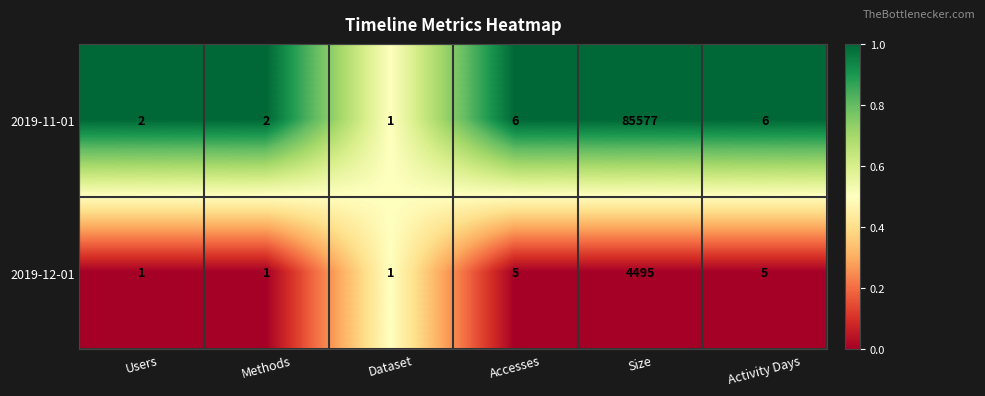

Rank the series by their average value, from highest to lowest.

2019-11-01, 2019-12-01